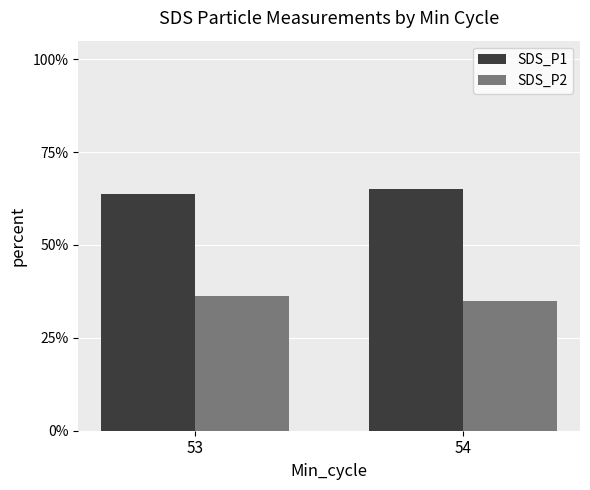

Reading right to left, extract all data points from this chart.

SDS_P1: 54=65.0	53=63.7
SDS_P2: 54=35.0	53=36.3